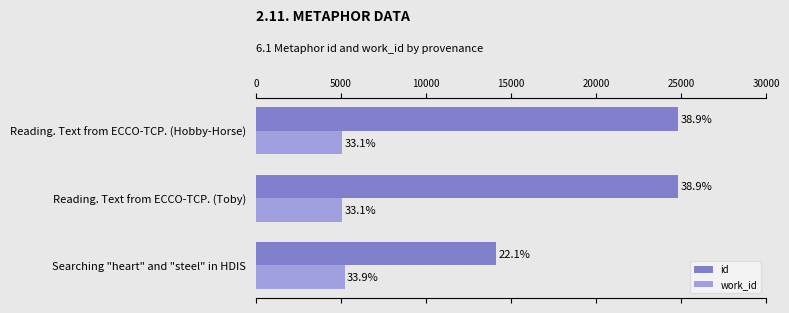

What are all the series names shown in the legend?

id, work_id